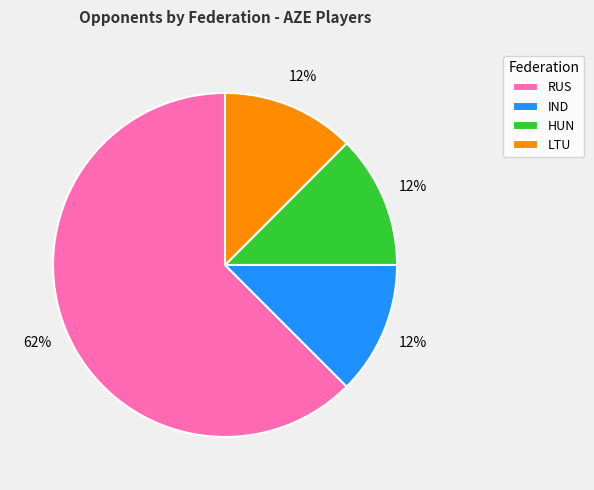

Does any single category account for the majority?

Yes